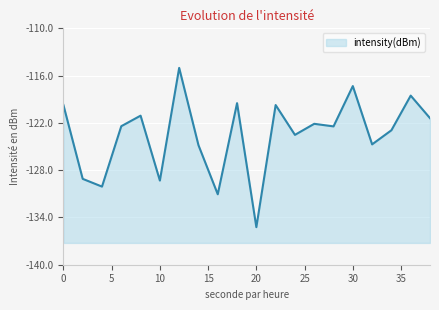

Which category has the highest value across all series?

12